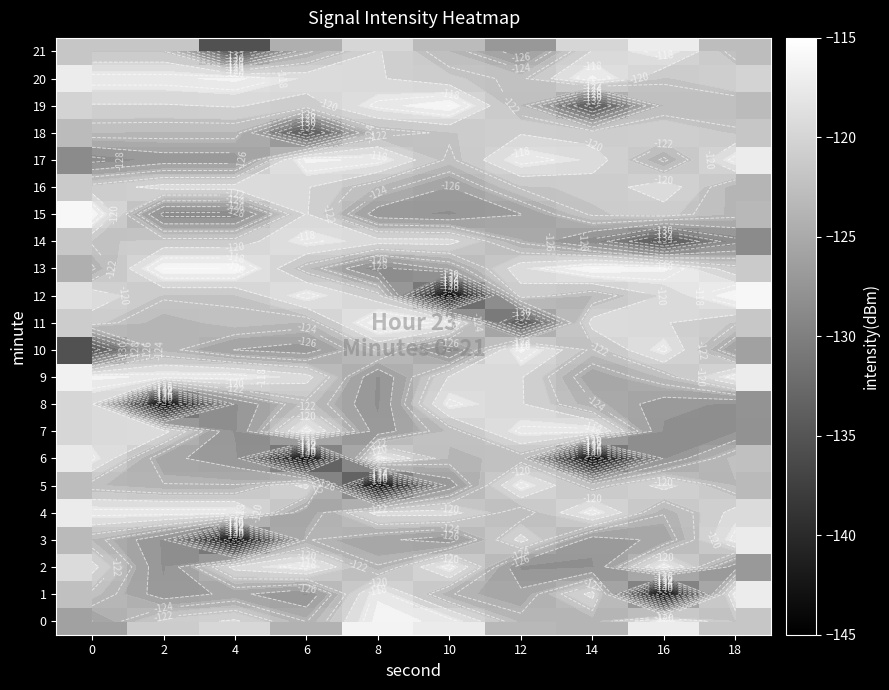

How many data points in 12 are above -121?

4